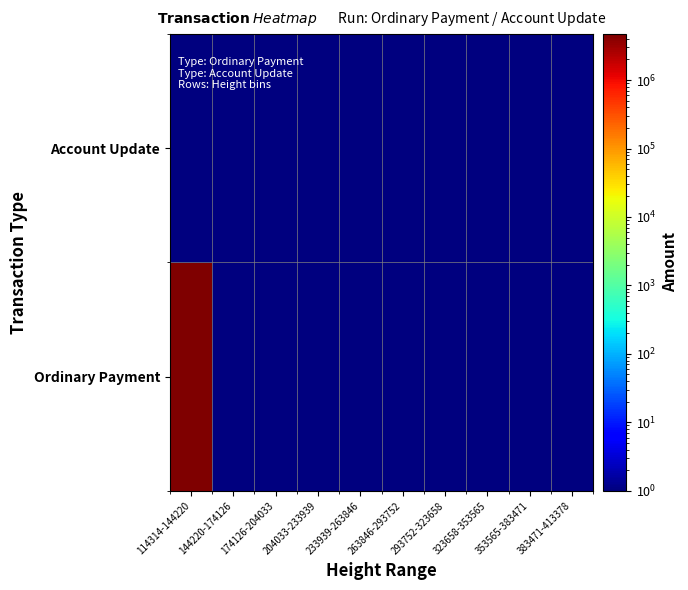

Between 293752-323658 and 353565-383471, which series saw the biggest shift?

Ordinary Payment